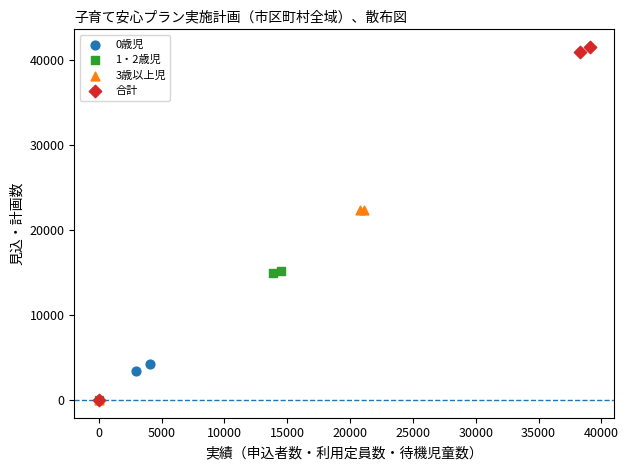

Which series reaches the maximum Y coordinate?

合計